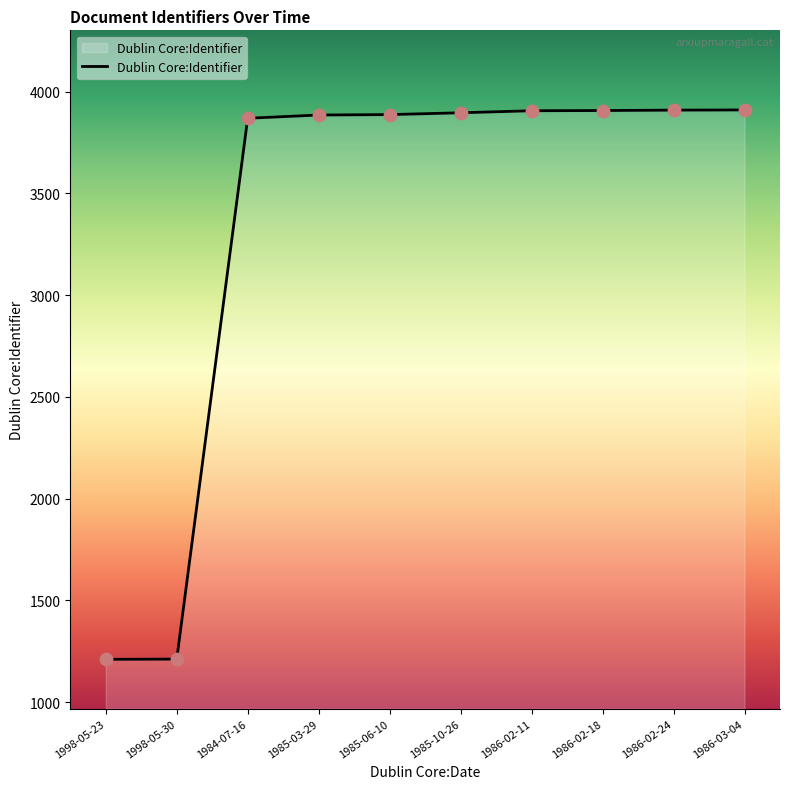

What is the ratio of the value at 1984-07-16 to the value at 1985-06-10?

1.0